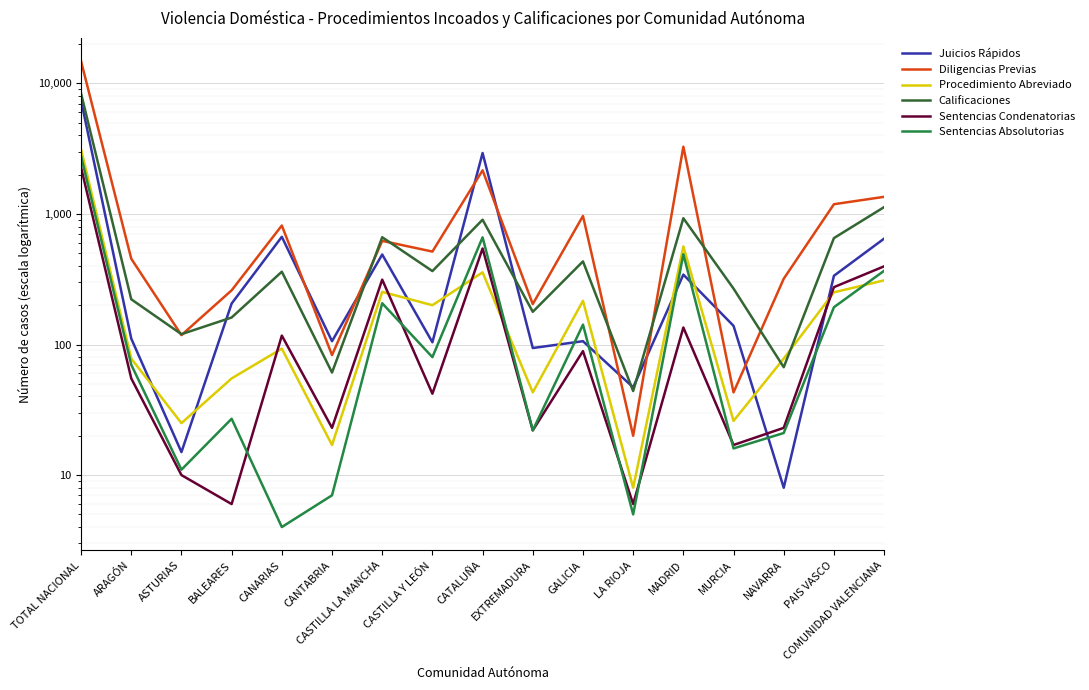

Reading left to right, list all the values displayed in this chart.

Juicios Rápidos: TOTAL NACIONAL=7392	ARAGÓN=111	ASTURIAS=15	BALEARES=206	CANARIAS=668	CANTABRIA=106	CASTILLA LA MANCHA=489	CASTILLA Y LEÓN=104	CATALUÑA=2926	EXTREMADURA=94	GALICIA=106	LA RIOJA=47	MADRID=343	MURCIA=139	NAVARRA=8	PAIS VASCO=336	COMUNIDAD VALENCIANA=647
Diligencias Previas: TOTAL NACIONAL=14765	ARAGÓN=454	ASTURIAS=118	BALEARES=260	CANARIAS=815	CANTABRIA=83	CASTILLA LA MANCHA=622	CASTILLA Y LEÓN=515	CATALUÑA=2158	EXTREMADURA=204	GALICIA=965	LA RIOJA=20	MADRID=3272	MURCIA=43	NAVARRA=319	PAIS VASCO=1187	COMUNIDAD VALENCIANA=1352
Procedimiento Abreviado: TOTAL NACIONAL=3121	ARAGÓN=78	ASTURIAS=25	BALEARES=55	CANARIAS=93	CANTABRIA=17	CASTILLA LA MANCHA=253	CASTILLA Y LEÓN=200	CATALUÑA=357	EXTREMADURA=43	GALICIA=216	LA RIOJA=8	MADRID=564	MURCIA=26	NAVARRA=78	PAIS VASCO=251	COMUNIDAD VALENCIANA=310
Calificaciones: TOTAL NACIONAL=8355	ARAGÓN=222	ASTURIAS=120	BALEARES=161	CANARIAS=361	CANTABRIA=61	CASTILLA LA MANCHA=663	CASTILLA Y LEÓN=365	CATALUÑA=903	EXTREMADURA=178	GALICIA=433	LA RIOJA=44	MADRID=927	MURCIA=268	NAVARRA=67	PAIS VASCO=653	COMUNIDAD VALENCIANA=1128
Sentencias Condenatorias: TOTAL NACIONAL=2266	ARAGÓN=55	ASTURIAS=10	BALEARES=6	CANARIAS=117	CANTABRIA=23	CASTILLA LA MANCHA=314	CASTILLA Y LEÓN=42	CATALUÑA=544	EXTREMADURA=22	GALICIA=89	LA RIOJA=6	MADRID=135	MURCIA=17	NAVARRA=23	PAIS VASCO=275	COMUNIDAD VALENCIANA=397
Sentencias Absolutorias: TOTAL NACIONAL=2763	ARAGÓN=70	ASTURIAS=11	BALEARES=27	CANARIAS=4	CANTABRIA=7	CASTILLA LA MANCHA=207	CASTILLA Y LEÓN=80	CATALUÑA=662	EXTREMADURA=22	GALICIA=142	LA RIOJA=5	MADRID=491	MURCIA=16	NAVARRA=21	PAIS VASCO=193	COMUNIDAD VALENCIANA=367